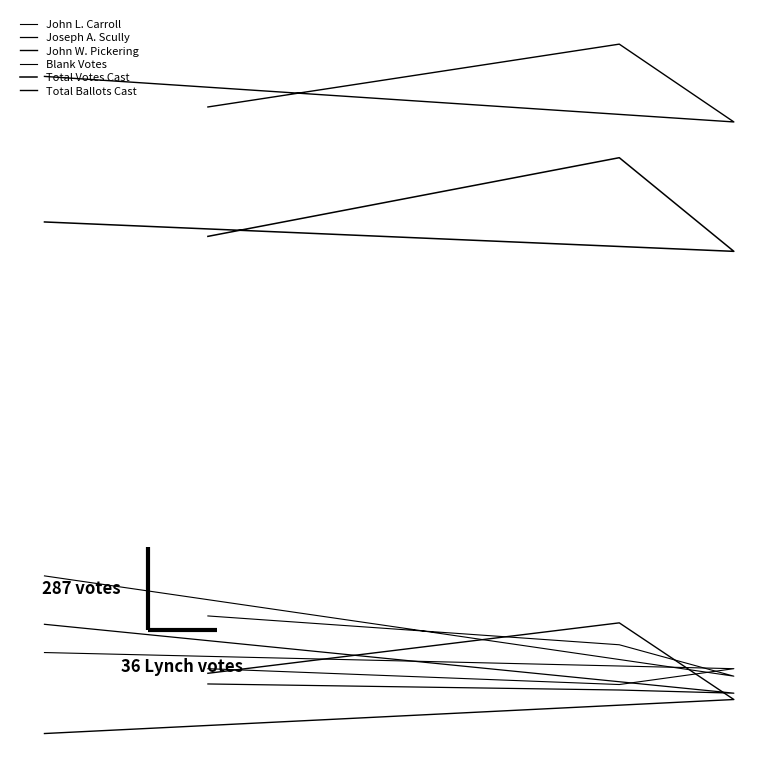

Is it true that John W. Pickering equals 95 at 1?

False